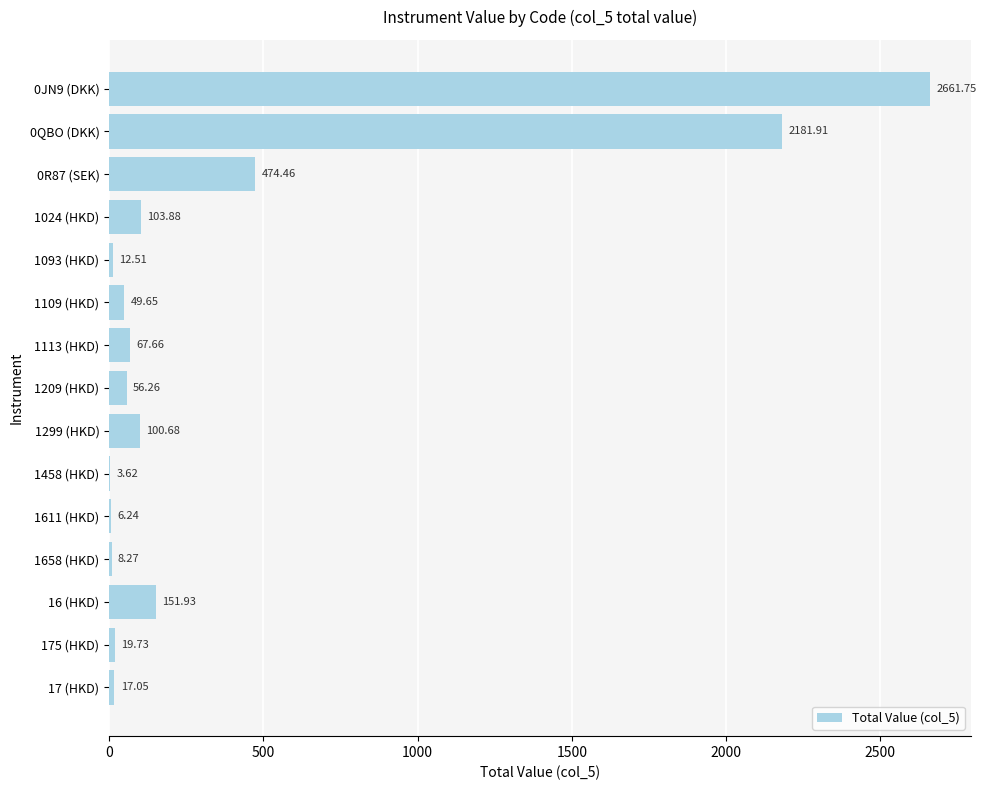

What is the change in value from 0JN9 (DKK) to 1109 (HKD)?

-2612.1